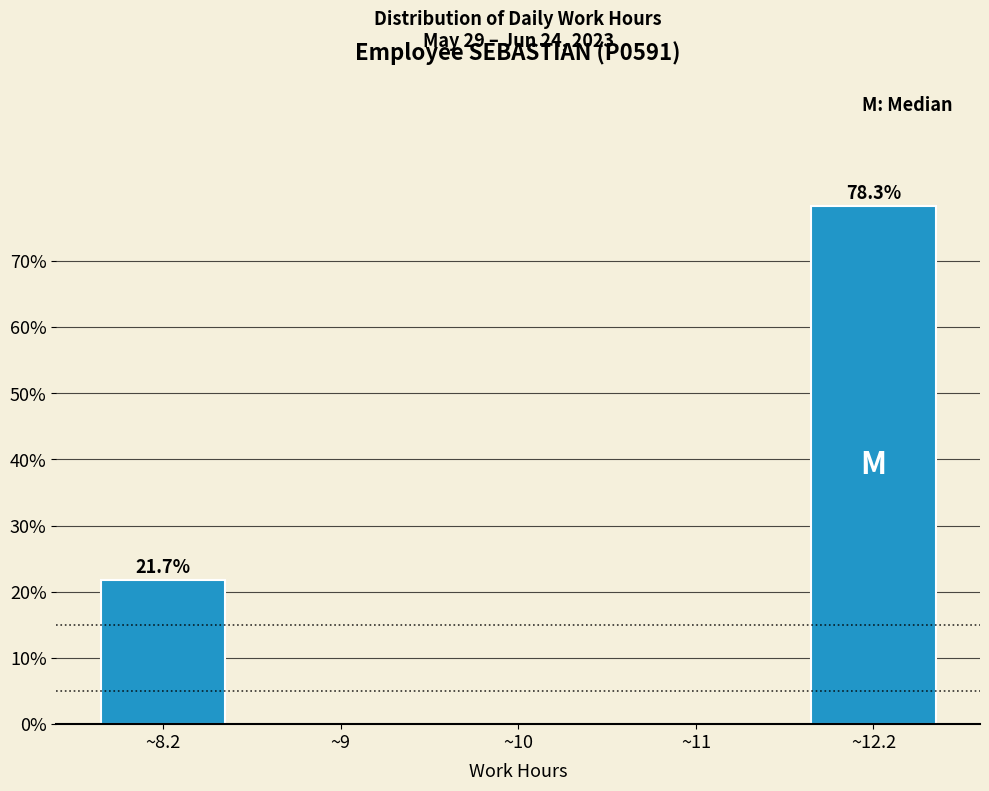

Reading left to right, transcribe all the data shown in this chart.

~8.2=21.7	~9=0.0	~10=0.0	~11=0.0	~12.2=78.3